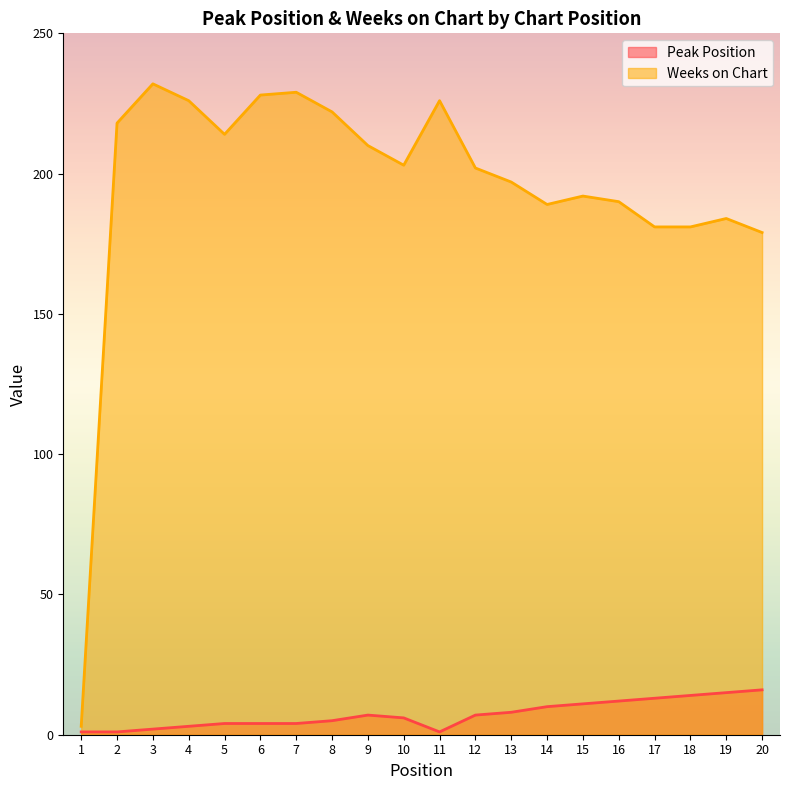

How many values in the Weeks on Chart series are below 203?

10